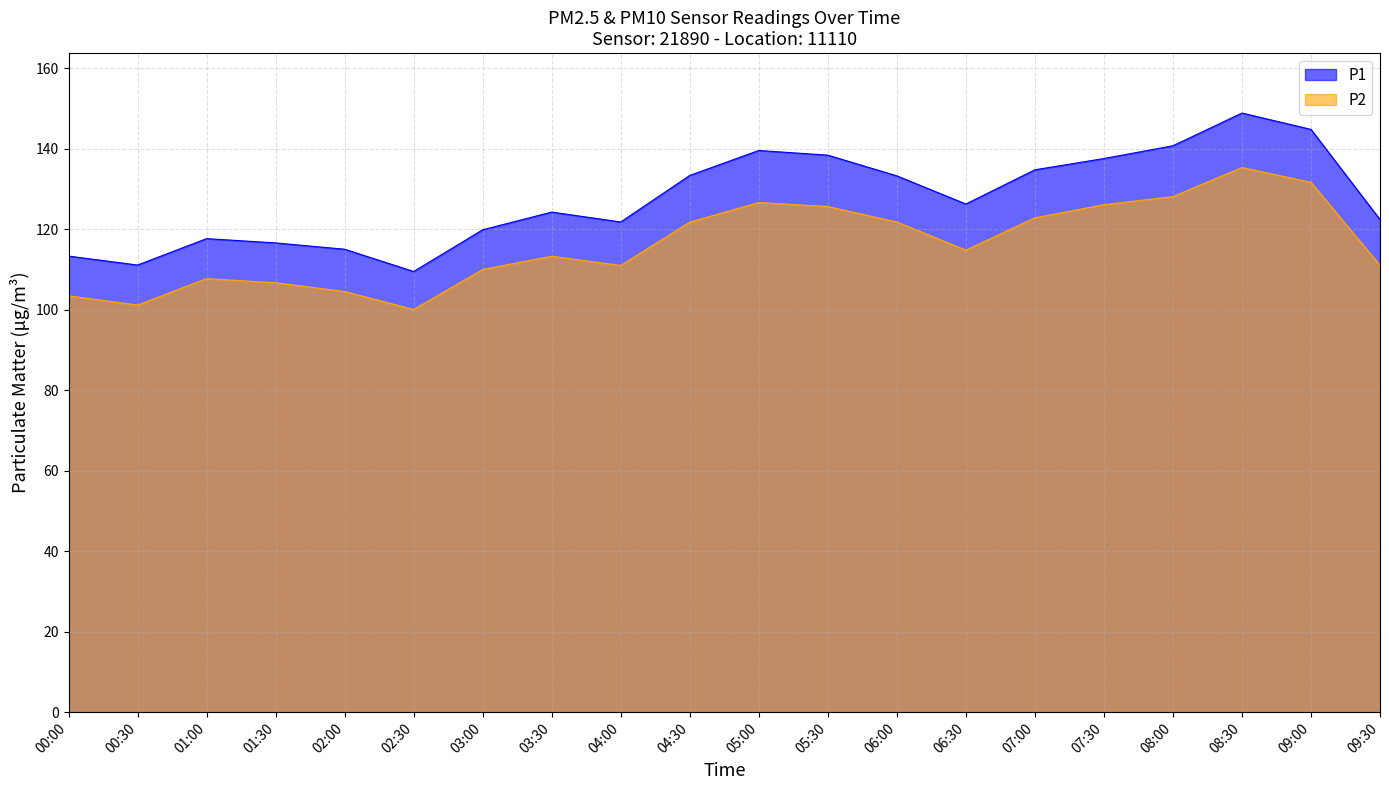

Is the value of P2 at 07:00 greater than the value of P1 at 05:00?

No